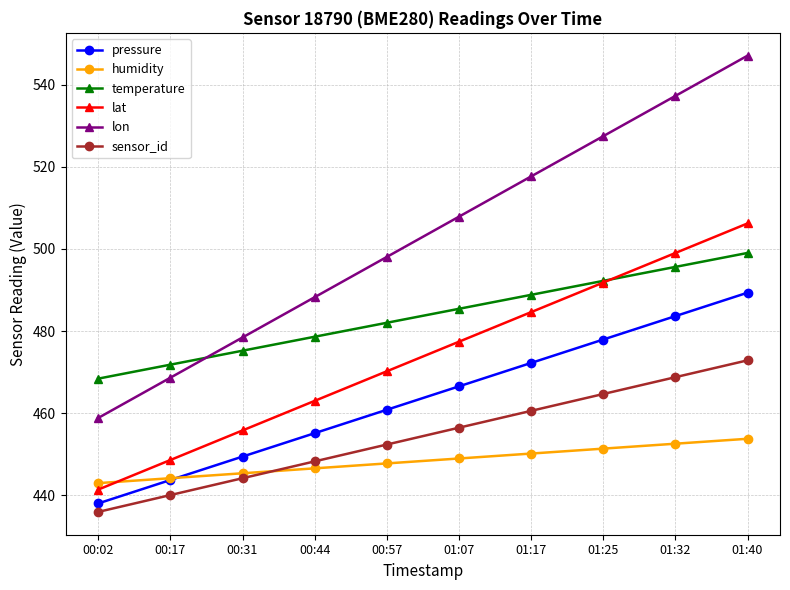

Is it true that lat equals 506.2 at 01:40?

True